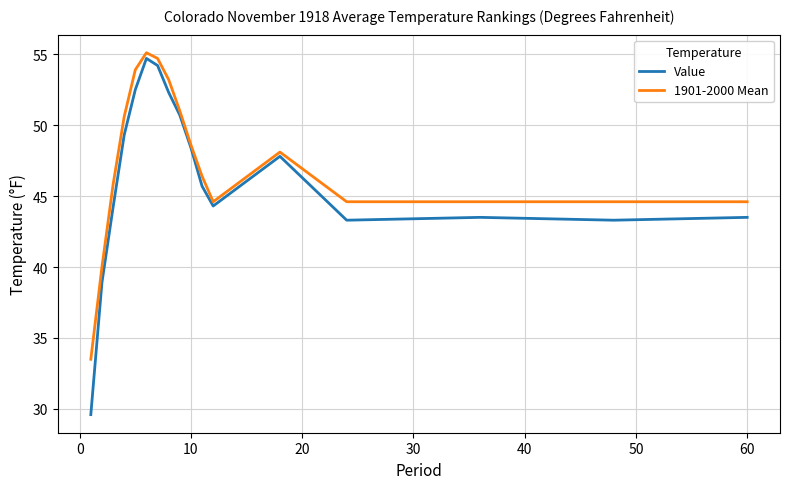

What is the maximum value shown in the chart?

55.1